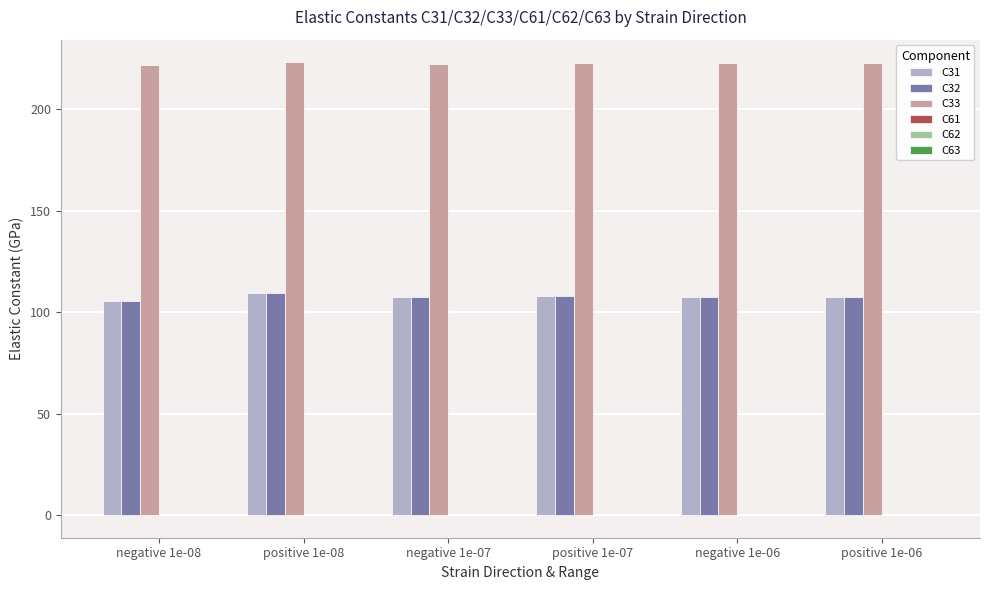

What is the highest value of the C32 series?

109.3